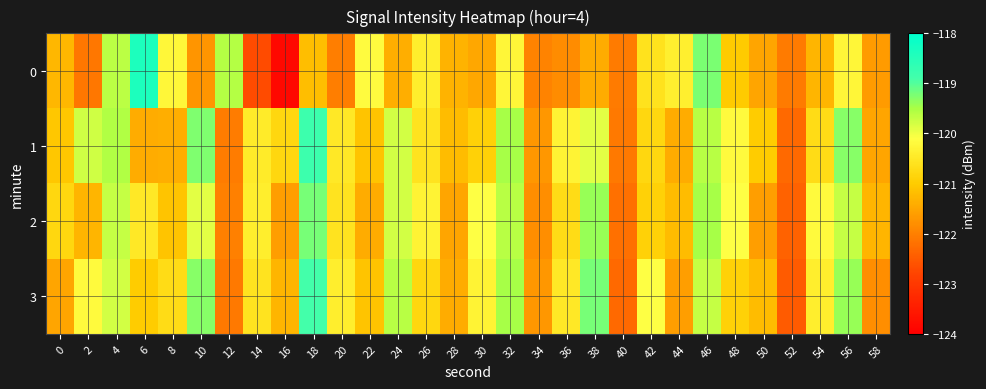

Count the number of data series in this chart.

4